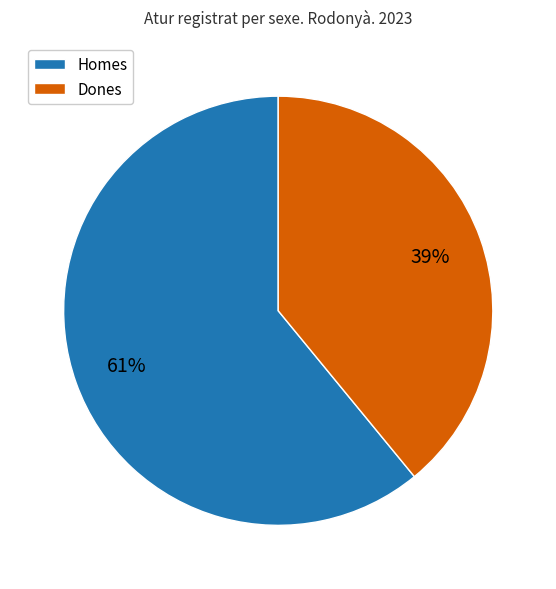

To the nearest percent, what is the average slice percentage?

50%